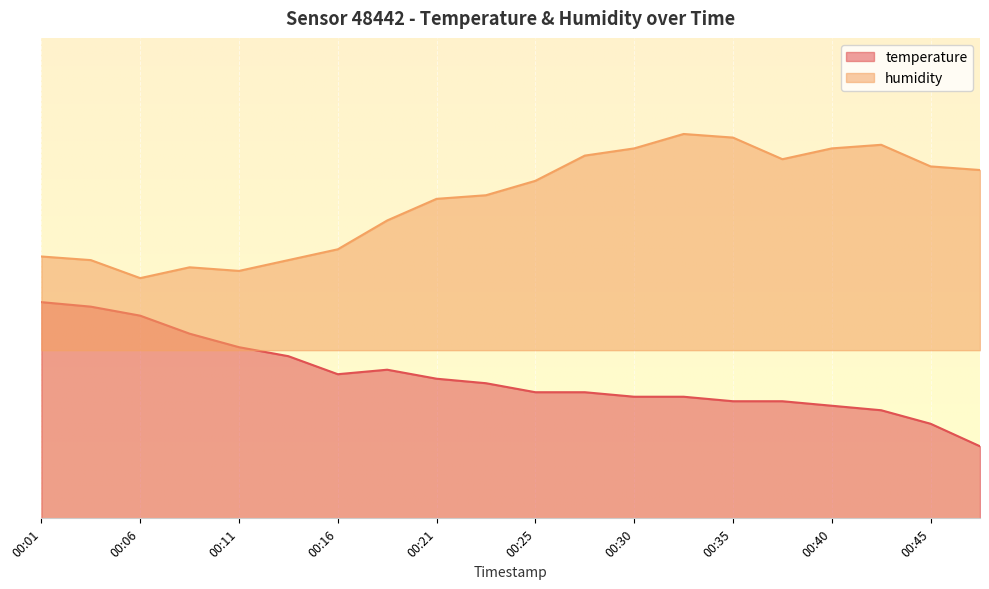

What are all the series names shown in the legend?

temperature, humidity